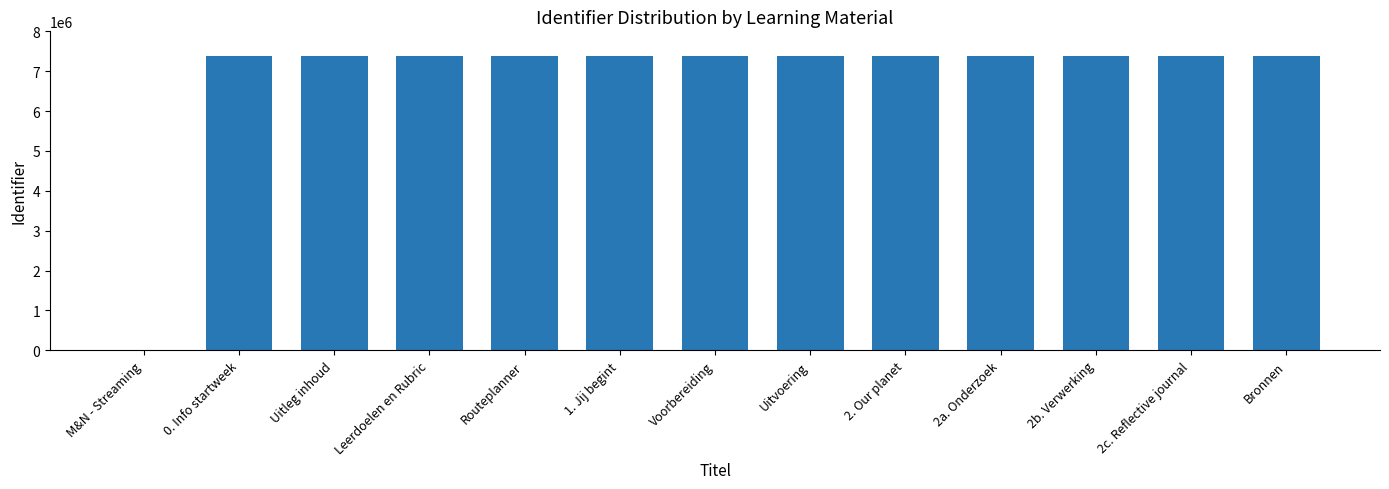

What is the greatest value displayed?

7391400